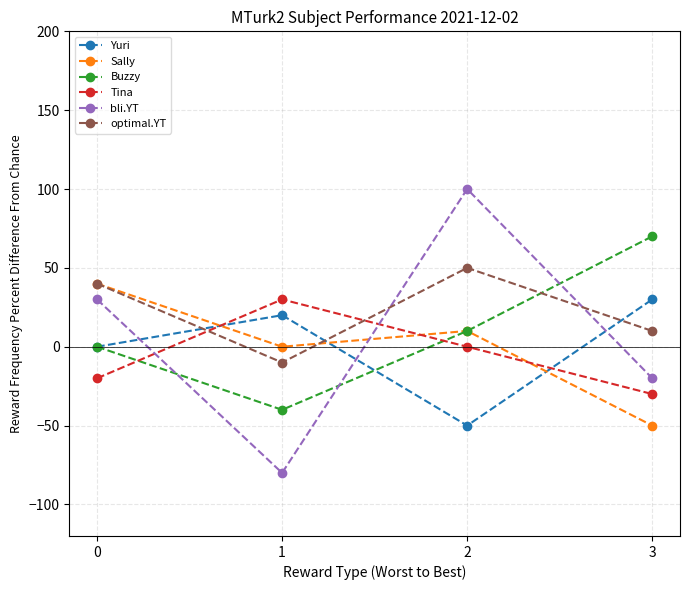

What is the value of the bli.YT point at the 2nd from the left?

-80